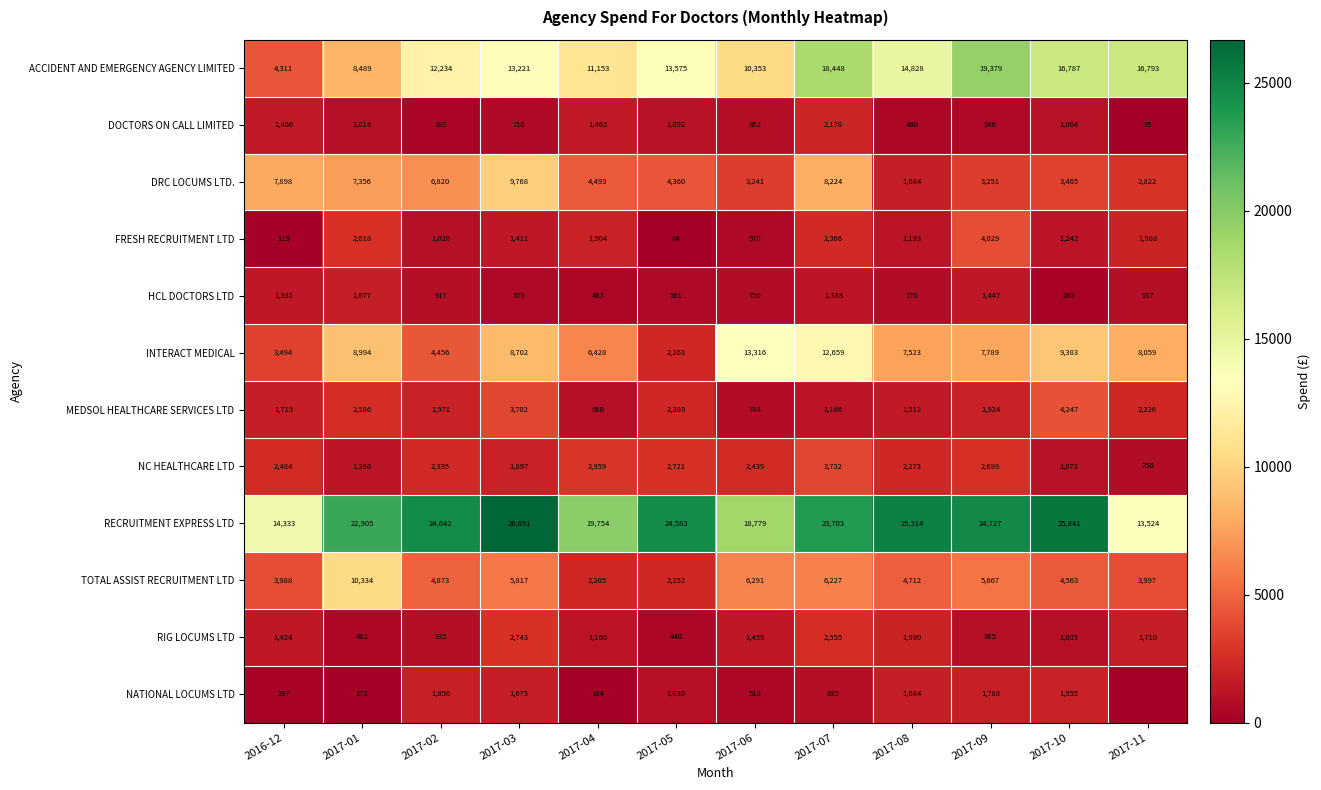

Rank the series at 2017-03 from highest to lowest value.

RECRUITMENT EXPRESS LTD, ACCIDENT AND EMERGENCY AGENCY LIMITED, DRC LOCUMS LTD., INTERACT MEDICAL, TOTAL ASSIST RECRUITMENT LTD, MEDSOL HEALTHCARE SERVICES LTD, RIG LOCUMS LTD, NC HEALTHCARE LTD, NATIONAL LOCUMS LTD, FRESH RECRUITMENT LTD, DOCTORS ON CALL LIMITED, HCL DOCTORS LTD